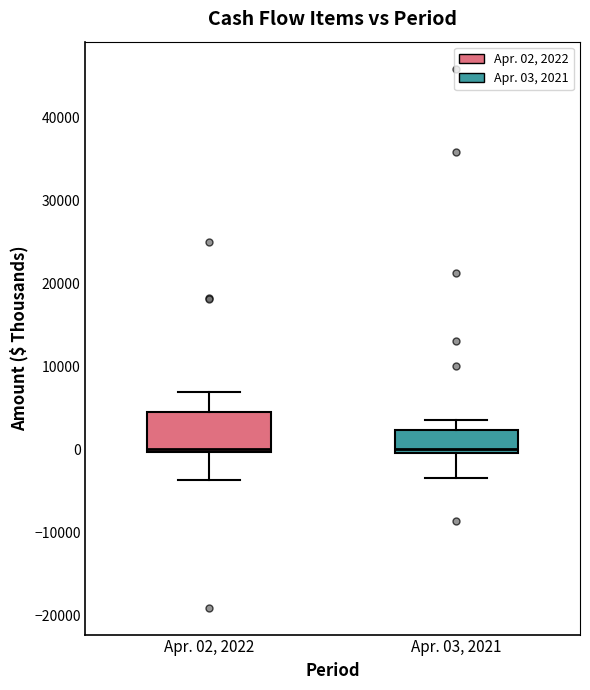

Reading left to right, transcribe this box plot: for each box, give where its median line is, the range the box spans, and where its two whiskers end, as read against the y-axis. The values are not printed on the chart, so give them approximately, as read against the axis.

Apr. 02, 2022: median 0 (just above the box's lower edge), box 0 to 5000, whiskers -4000 to 7000
Apr. 03, 2021: median 0 (just above the box's lower edge), box 0 to 2000, whiskers -3000 to 4000